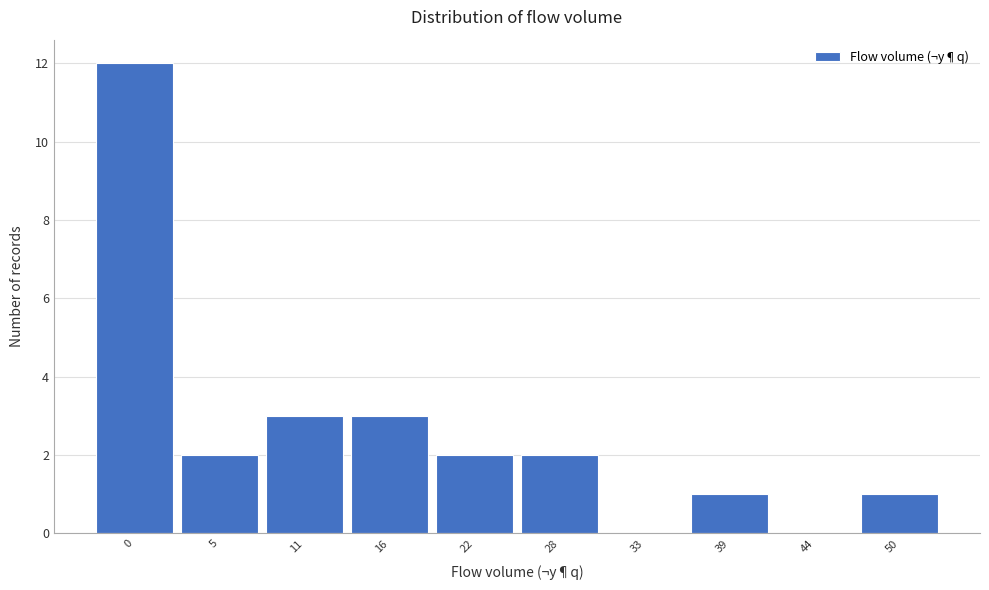

Reading left to right, transcribe all the data shown in this chart.

0=12	5=2	11=3	16=3	22=2	28=2	33=0	39=1	44=0	50=1